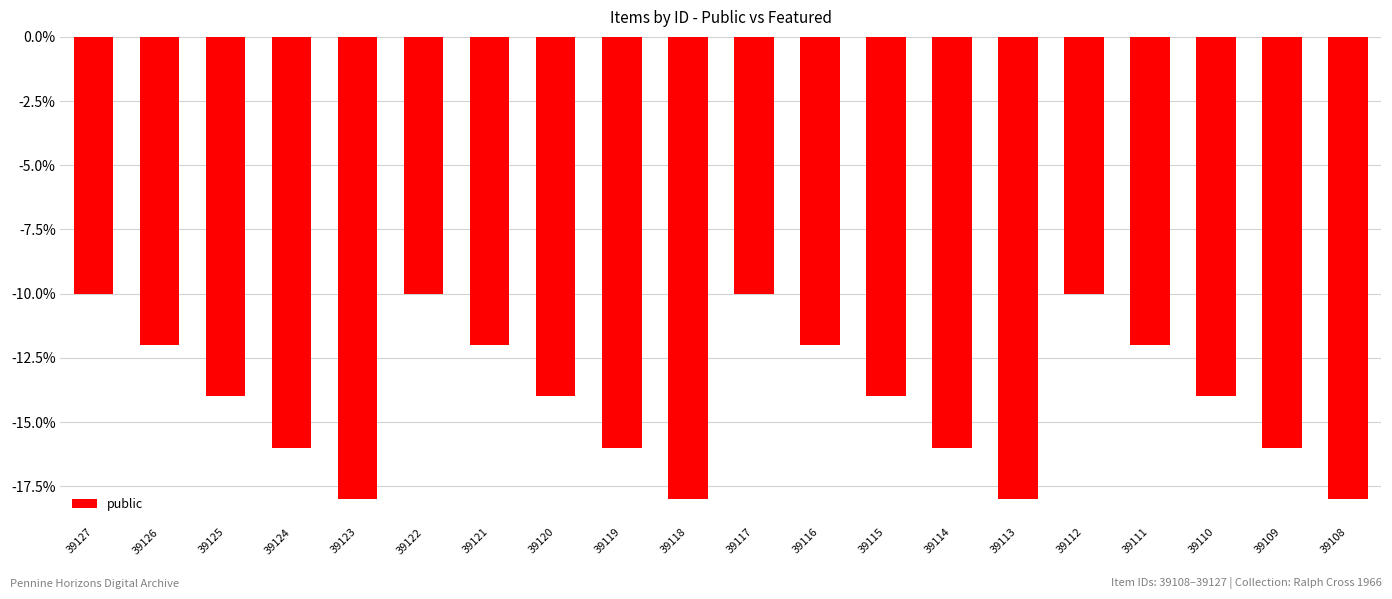

Does the chart contain any negative values?

Yes